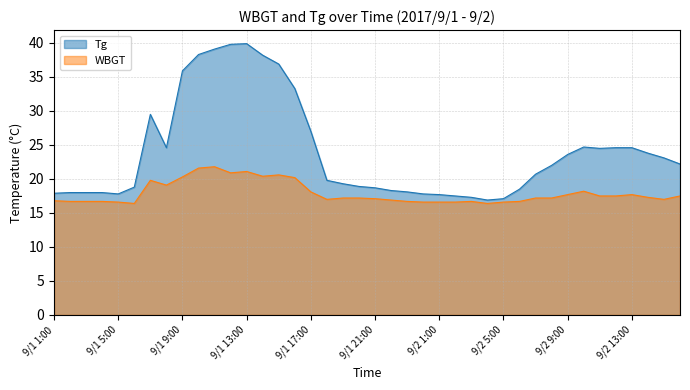

What is the sum of all Tg values?

960.7